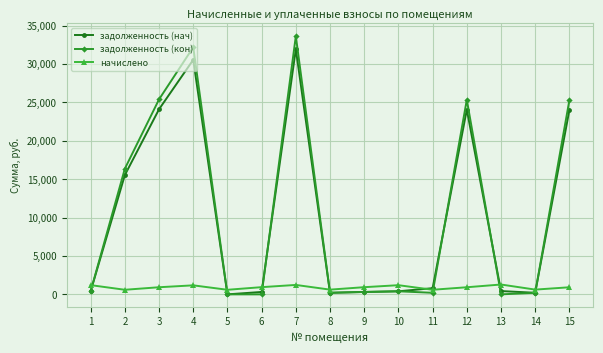

How many times do начислено and задолженность (кон) cross each other?

7